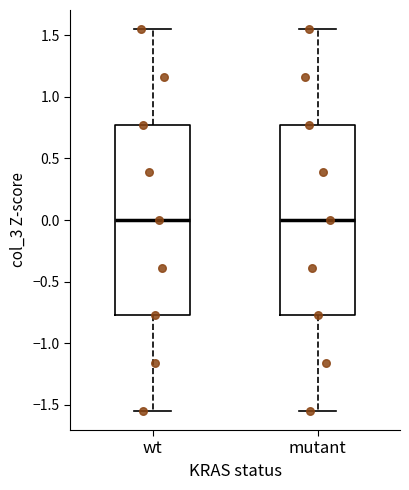

Where is the upper edge of the box for wt on the y-axis? The values are not printed on the chart, so give them approximately, as read against the axis.

0.75